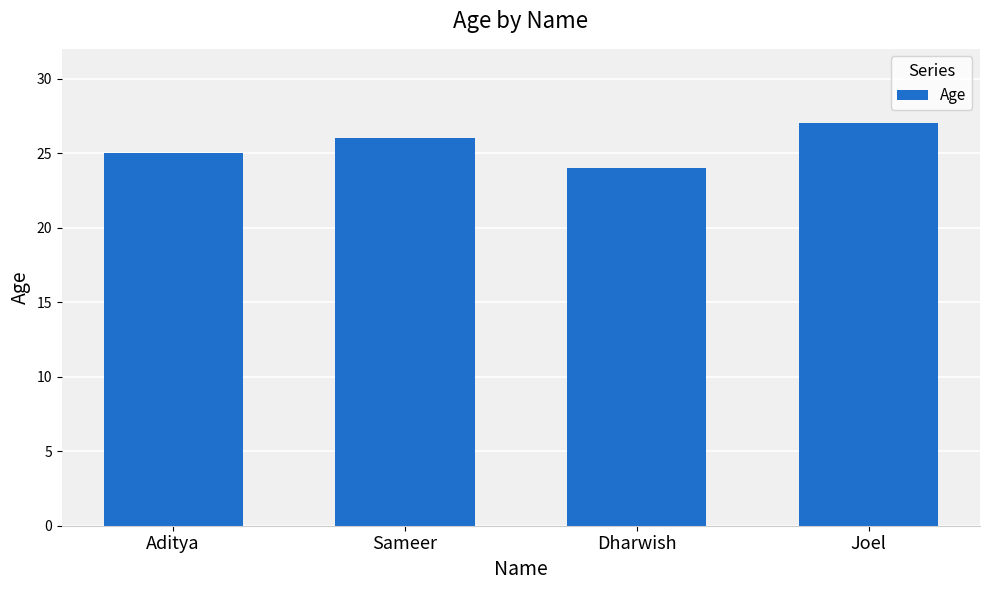

True or false: the data shows 33 at Dharwish.

False